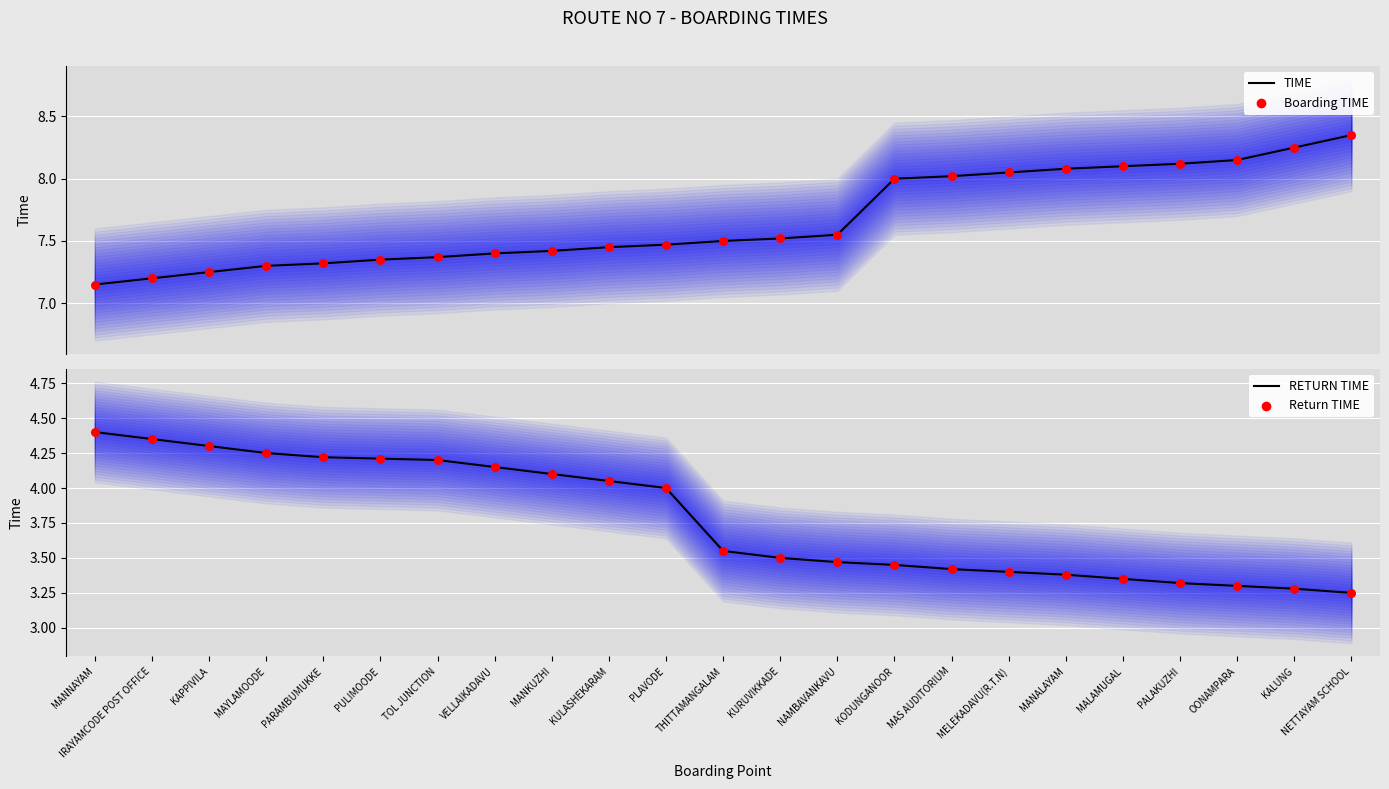

Which series reaches the maximum Y coordinate?

TIME